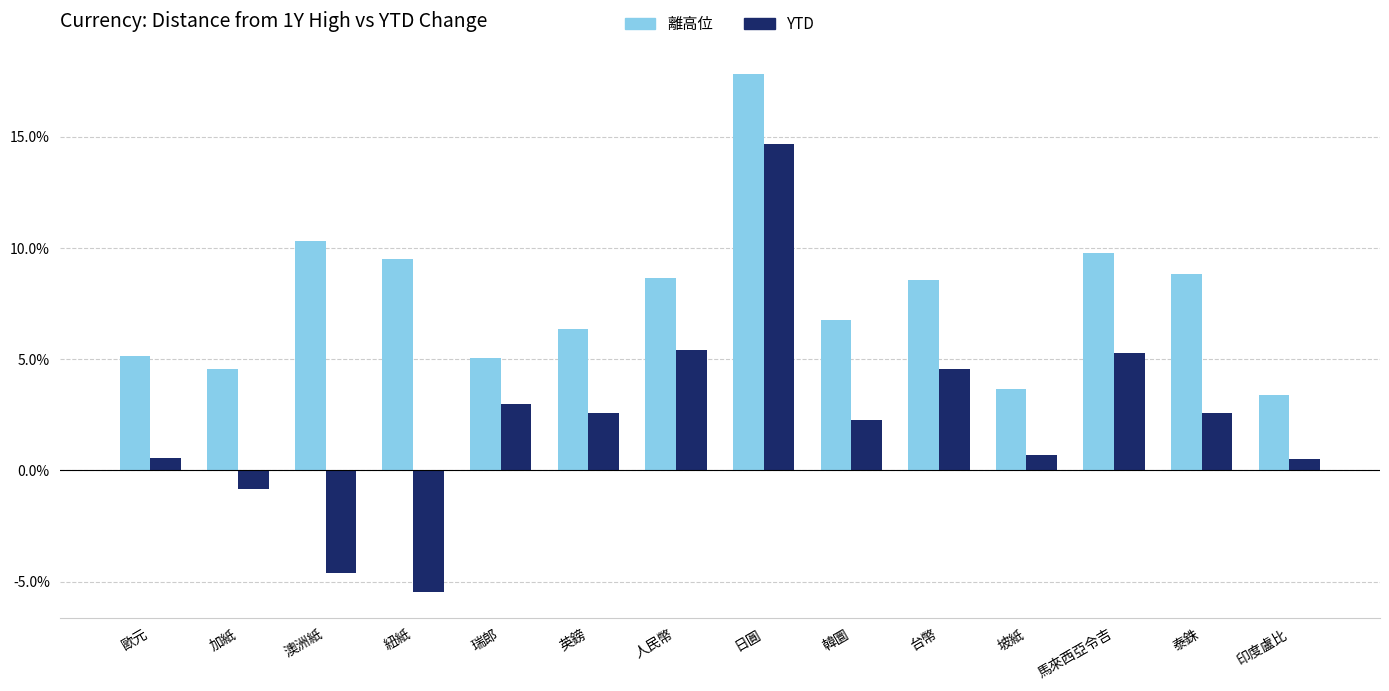

True or false: YTD has a value of 0.1 at 人民幣.

False